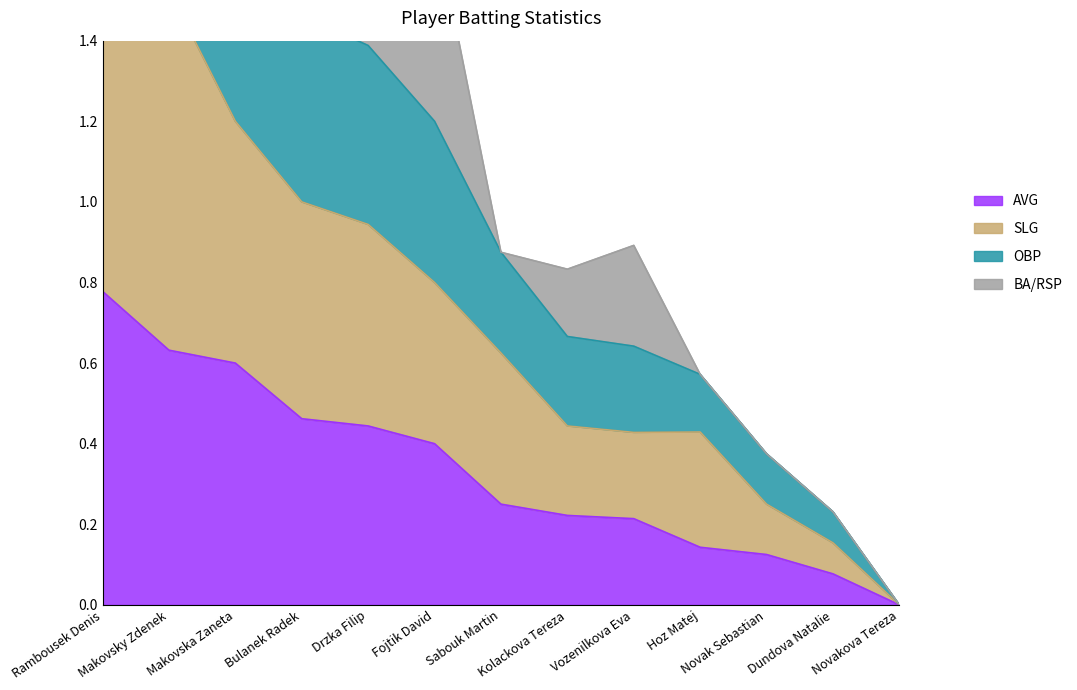

The value of AVG at Drzka Filip is 0.3. True or false?

False